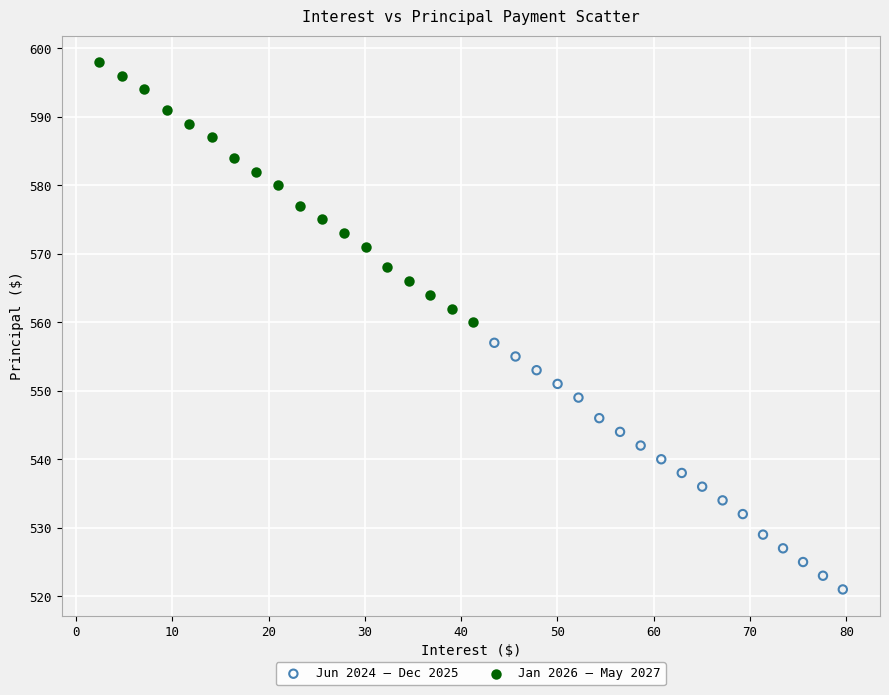

Which series contains the lowest Y value?

Jun 2024 – Dec 2025